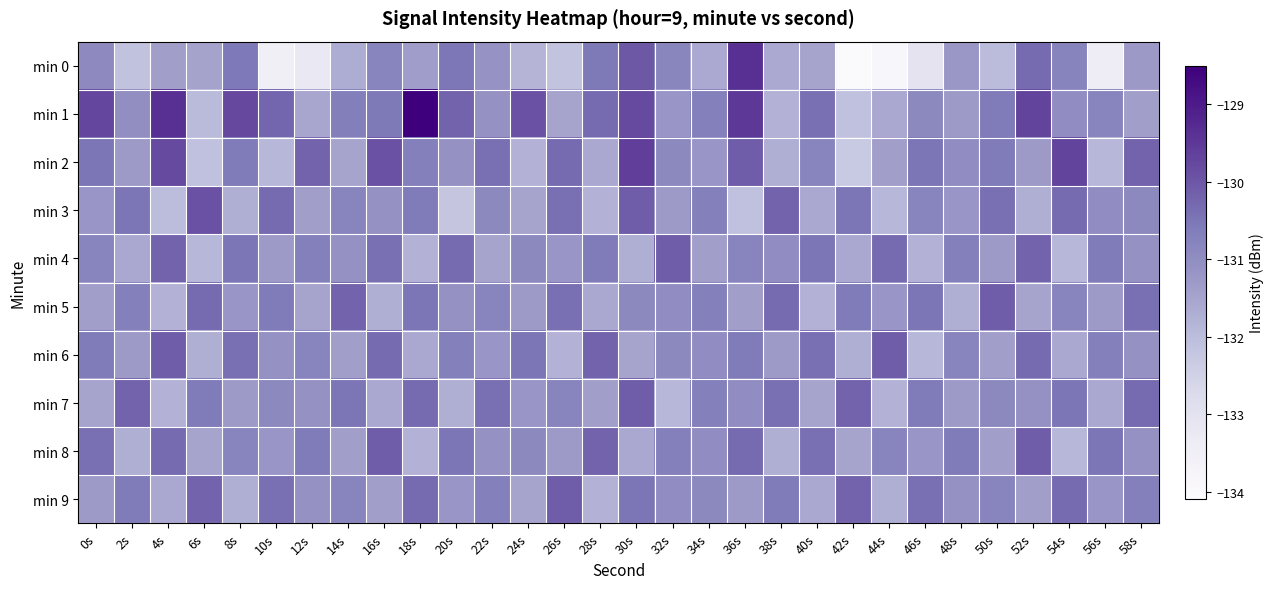

Reading right to left, transcribe all the data shown in this chart.

min 0: 58s=-131.3	56s=-133.4	54s=-130.8	52s=-130.3	50s=-132.0	48s=-131.2	46s=-133.1	44s=-133.9	42s=-134.0	40s=-131.5	38s=-131.6	36s=-129.3	34s=-131.6	32s=-130.8	30s=-130.0	28s=-130.6	26s=-132.2	24s=-131.8	22s=-131.1	20s=-130.5	18s=-131.4	16s=-130.8	14s=-131.7	12s=-133.2	10s=-133.5	8s=-130.6	6s=-131.5	4s=-131.4	2s=-132.1	0s=-130.9
min 1: 58s=-131.4	56s=-130.8	54s=-131.0	52s=-129.7	50s=-130.6	48s=-131.3	46s=-130.9	44s=-131.6	42s=-132.1	40s=-130.4	38s=-131.8	36s=-129.5	34s=-130.7	32s=-131.2	30s=-129.8	28s=-130.3	26s=-131.5	24s=-129.9	22s=-131.1	20s=-130.2	18s=-128.5	16s=-130.6	14s=-130.7	12s=-131.5	10s=-130.2	8s=-129.8	6s=-132.0	4s=-129.3	2s=-131.0	0s=-129.7
min 2: 58s=-130.2	56s=-131.9	54s=-129.7	52s=-131.3	50s=-130.6	48s=-131.0	46s=-130.5	44s=-131.4	42s=-132.3	40s=-130.8	38s=-131.7	36s=-130.1	34s=-131.2	32s=-130.9	30s=-129.6	28s=-131.6	26s=-130.3	24s=-131.8	22s=-130.4	20s=-131.1	18s=-130.7	16s=-129.9	14s=-131.5	12s=-130.2	10s=-131.9	8s=-130.6	6s=-132.1	4s=-129.8	2s=-131.3	0s=-130.5
min 3: 58s=-130.9	56s=-131.0	54s=-130.3	52s=-131.7	50s=-130.4	48s=-131.2	46s=-130.8	44s=-131.9	42s=-130.5	40s=-131.6	38s=-130.2	36s=-132.1	34s=-130.7	32s=-131.3	30s=-130.1	28s=-131.8	26s=-130.4	24s=-131.5	22s=-130.9	20s=-132.2	18s=-130.6	16s=-131.1	14s=-130.8	12s=-131.4	10s=-130.3	8s=-131.7	6s=-129.9	4s=-132.0	2s=-130.5	0s=-131.2
min 4: 58s=-131.1	56s=-130.6	54s=-131.9	52s=-130.2	50s=-131.3	48s=-130.7	46s=-131.8	44s=-130.3	42s=-131.6	40s=-130.5	38s=-131.0	36s=-130.8	34s=-131.4	32s=-130.1	30s=-131.7	28s=-130.6	26s=-131.2	24s=-130.9	22s=-131.5	20s=-130.3	18s=-131.8	16s=-130.4	14s=-131.1	12s=-130.7	10s=-131.3	8s=-130.5	6s=-131.9	4s=-130.2	2s=-131.6	0s=-130.8
min 5: 58s=-130.4	56s=-131.3	54s=-130.8	52s=-131.5	50s=-130.1	48s=-131.7	46s=-130.5	44s=-131.2	42s=-130.6	40s=-131.8	38s=-130.3	36s=-131.4	34s=-130.7	32s=-131.0	30s=-130.9	28s=-131.6	26s=-130.4	24s=-131.3	22s=-130.8	20s=-131.1	18s=-130.5	16s=-131.7	14s=-130.2	12s=-131.5	10s=-130.6	8s=-131.2	6s=-130.3	4s=-131.8	2s=-130.7	0s=-131.4
min 6: 58s=-131.1	56s=-130.7	54s=-131.6	52s=-130.3	50s=-131.4	48s=-130.8	46s=-131.9	44s=-130.1	42s=-131.7	40s=-130.4	38s=-131.3	36s=-130.6	34s=-131.0	32s=-130.9	30s=-131.5	28s=-130.2	26s=-131.8	24s=-130.5	22s=-131.2	20s=-130.7	18s=-131.6	16s=-130.3	14s=-131.4	12s=-130.8	10s=-131.1	8s=-130.4	6s=-131.7	4s=-130.1	2s=-131.3	0s=-130.6
min 7: 58s=-130.3	56s=-131.6	54s=-130.5	52s=-131.1	50s=-130.9	48s=-131.3	46s=-130.6	44s=-131.8	42s=-130.2	40s=-131.5	38s=-130.4	36s=-131.0	34s=-130.7	32s=-131.9	30s=-130.1	28s=-131.4	26s=-130.8	24s=-131.2	22s=-130.4	20s=-131.7	18s=-130.3	16s=-131.6	14s=-130.5	12s=-131.1	10s=-130.9	8s=-131.3	6s=-130.6	4s=-131.8	2s=-130.2	0s=-131.5
min 8: 58s=-131.1	56s=-130.5	54s=-131.9	52s=-130.1	50s=-131.4	48s=-130.6	46s=-131.2	44s=-130.8	42s=-131.5	40s=-130.4	38s=-131.7	36s=-130.3	34s=-131.0	32s=-130.7	30s=-131.6	28s=-130.2	26s=-131.3	24s=-130.9	22s=-131.1	20s=-130.5	18s=-131.8	16s=-130.1	14s=-131.4	12s=-130.6	10s=-131.2	8s=-130.8	6s=-131.5	4s=-130.3	2s=-131.7	0s=-130.4
min 9: 58s=-130.7	56s=-131.2	54s=-130.3	52s=-131.4	50s=-130.8	48s=-131.1	46s=-130.4	44s=-131.7	42s=-130.2	40s=-131.6	38s=-130.6	36s=-131.3	34s=-130.9	32s=-131.0	30s=-130.5	28s=-131.8	26s=-130.1	24s=-131.5	22s=-130.7	20s=-131.2	18s=-130.3	16s=-131.4	14s=-130.8	12s=-131.1	10s=-130.4	8s=-131.7	6s=-130.2	4s=-131.6	2s=-130.6	0s=-131.3